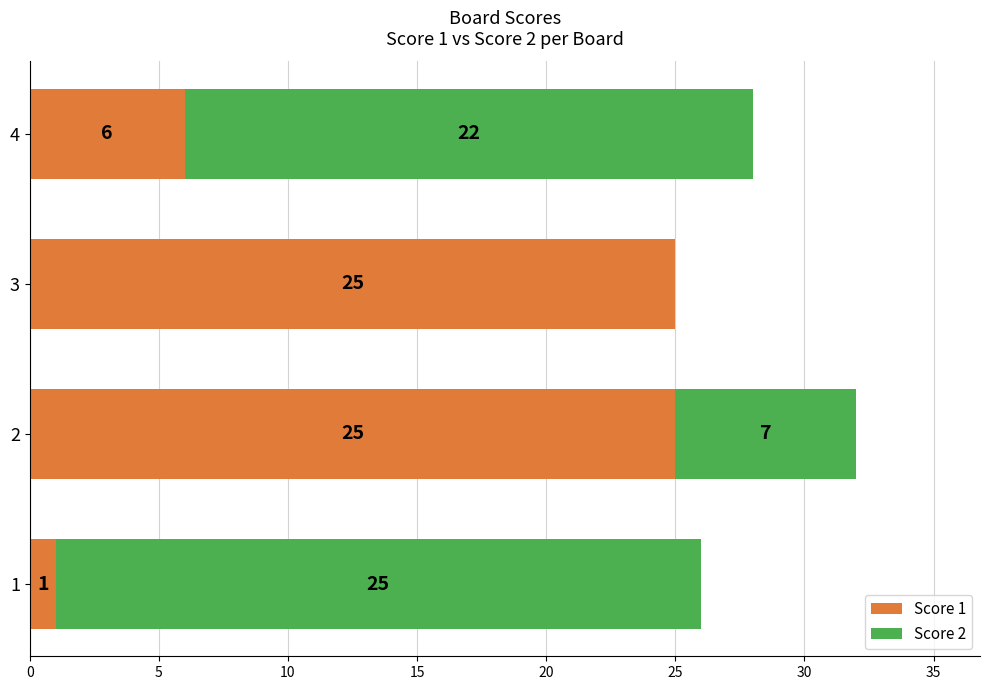

What is the average value of the Score 1 series?

14